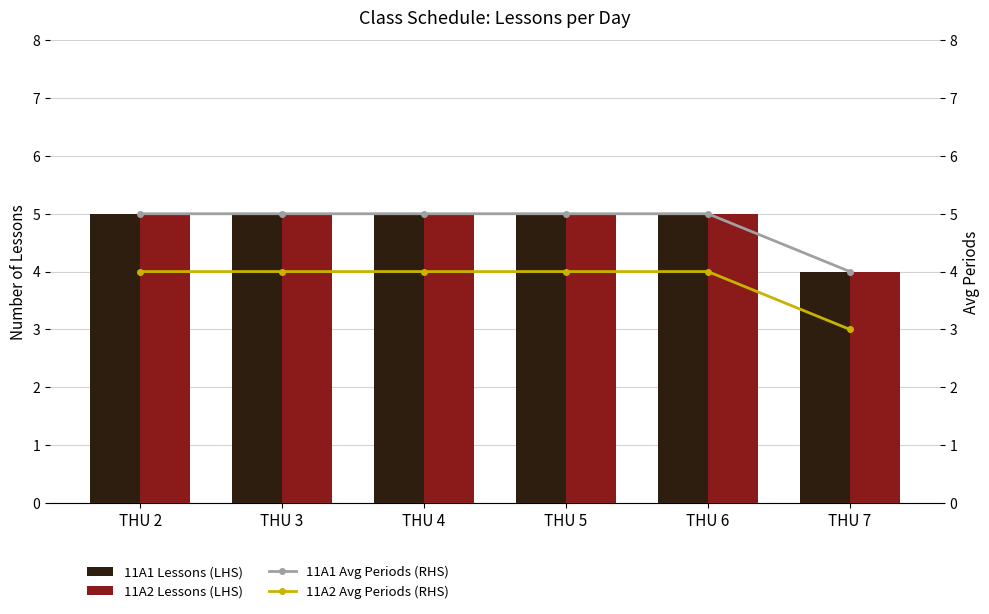

Which series has the largest range (max minus min)?

11A1 Lessons (LHS)